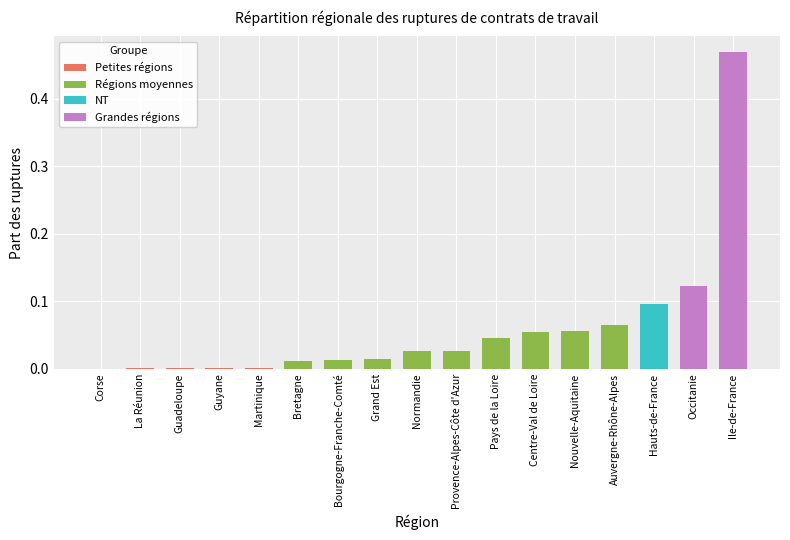

Between Bretagne and Bourgogne-Franche-Comté, which is larger?

Bourgogne-Franche-Comté